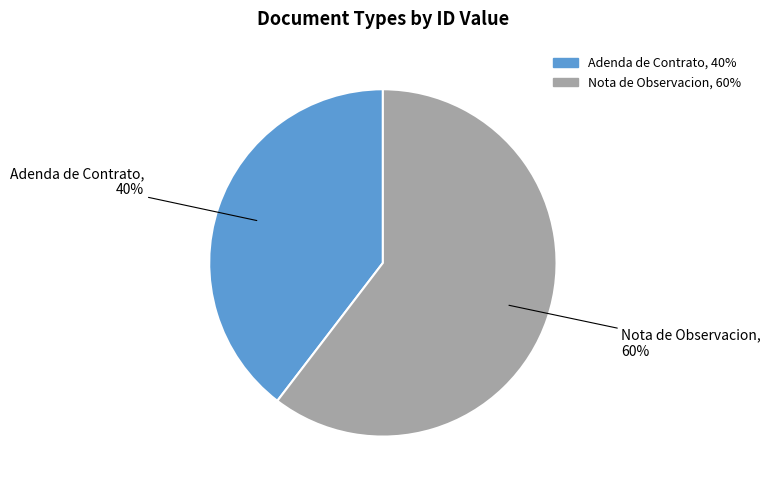

Do Adenda de Contrato and Nota de Observacion together represent more than half of the pie?

Yes